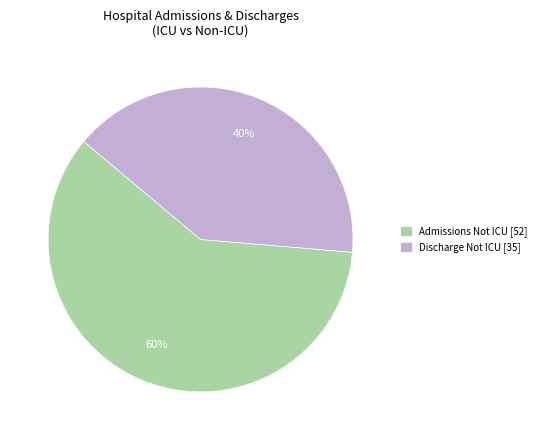

Is it true that Discharge Not ICU [35] is 40% of the pie?

True